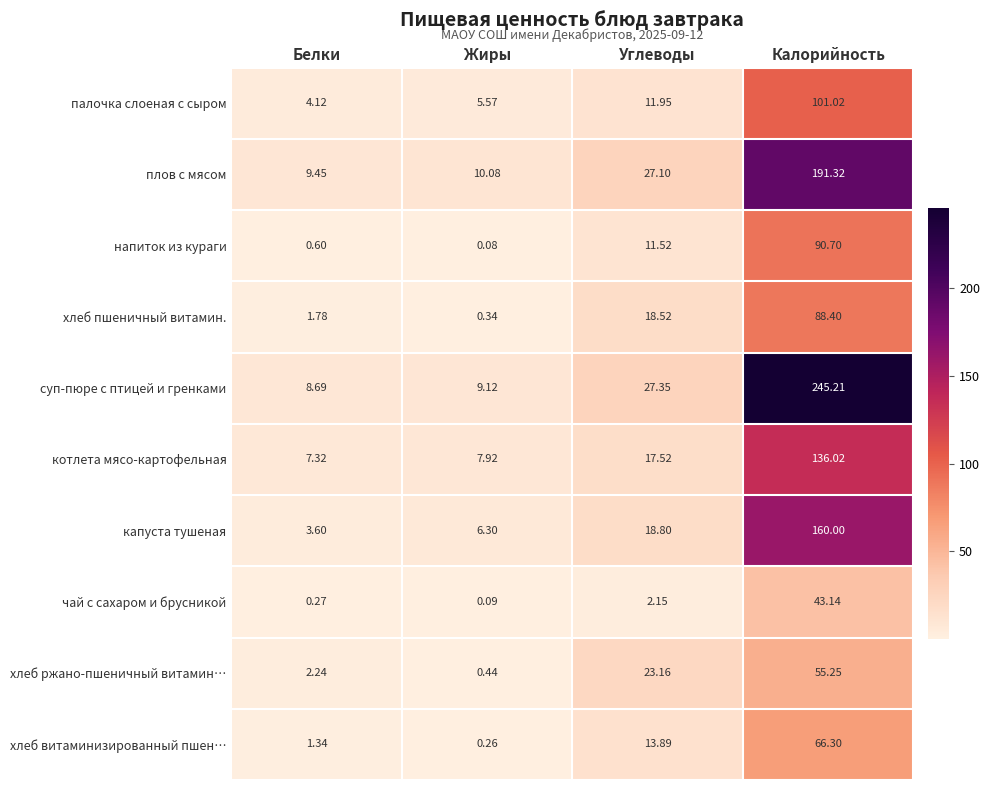

Where does the котлета мясо-картофельная series first go above 17?

Углеводы